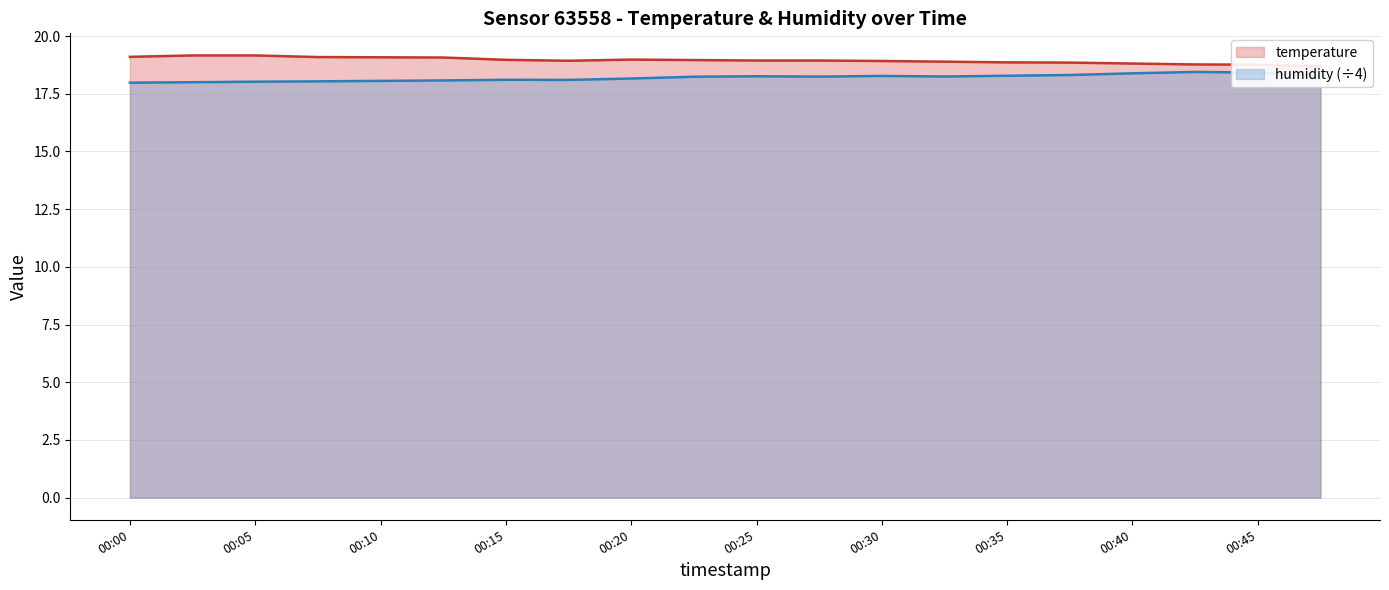

Reading left to right, what are all the values shown in this chart?

temperature: 19.1	19.2	19.2	19.1	19.1	19.1	19.0	18.9	19.0	19.0	18.9	18.9	18.9	18.9	18.9	18.9	18.8	18.8	18.8	18.7
humidity: 18.0	18.0	18.0	18.0	18.1	18.1	18.1	18.1	18.2	18.2	18.3	18.2	18.3	18.2	18.3	18.3	18.4	18.4	18.4	18.3